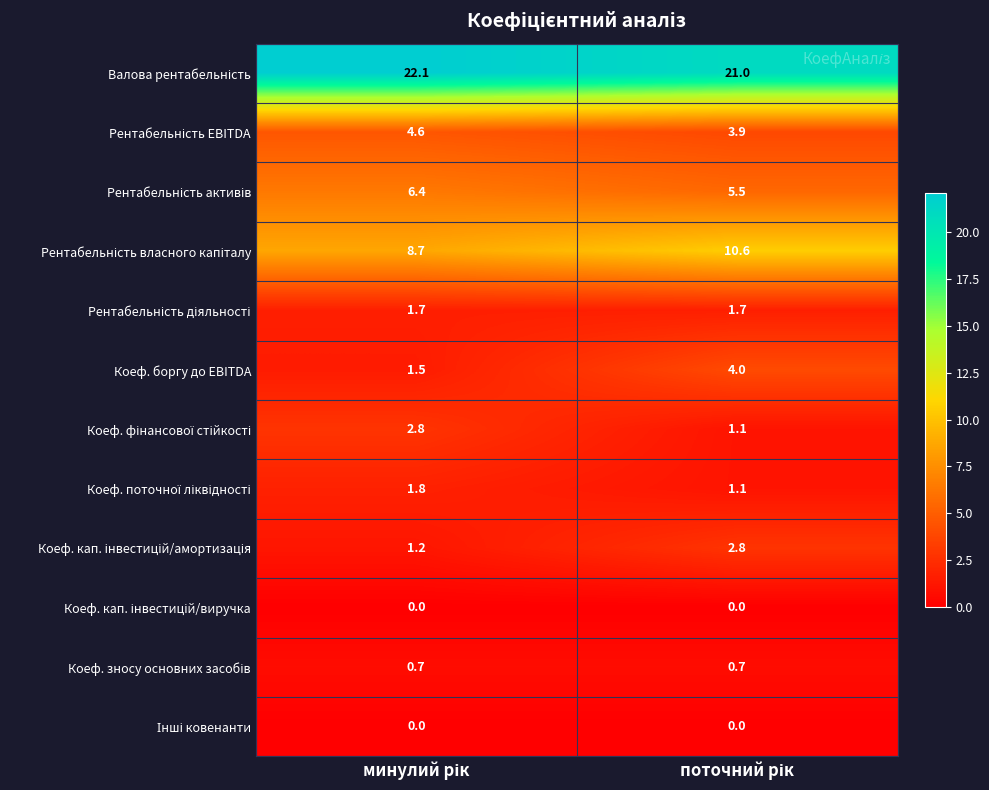

Which series has the widest spread of values?

Коеф. боргу до EBITDA